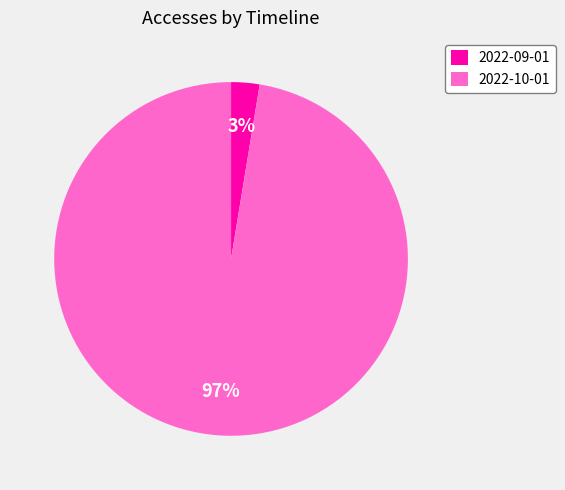

What is the smallest slice in the pie chart?

2022-09-01